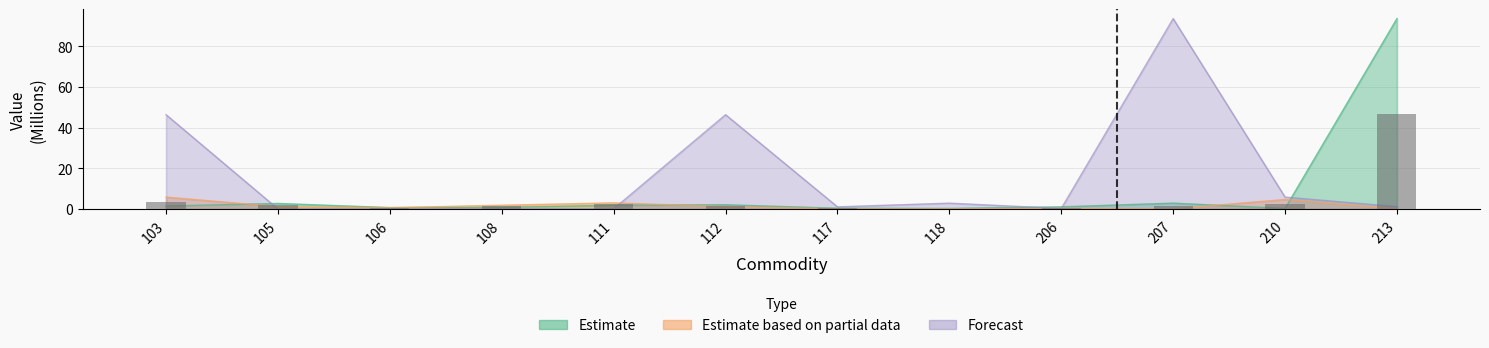

Is it true that Forecast equals 46.3 at 112?

True